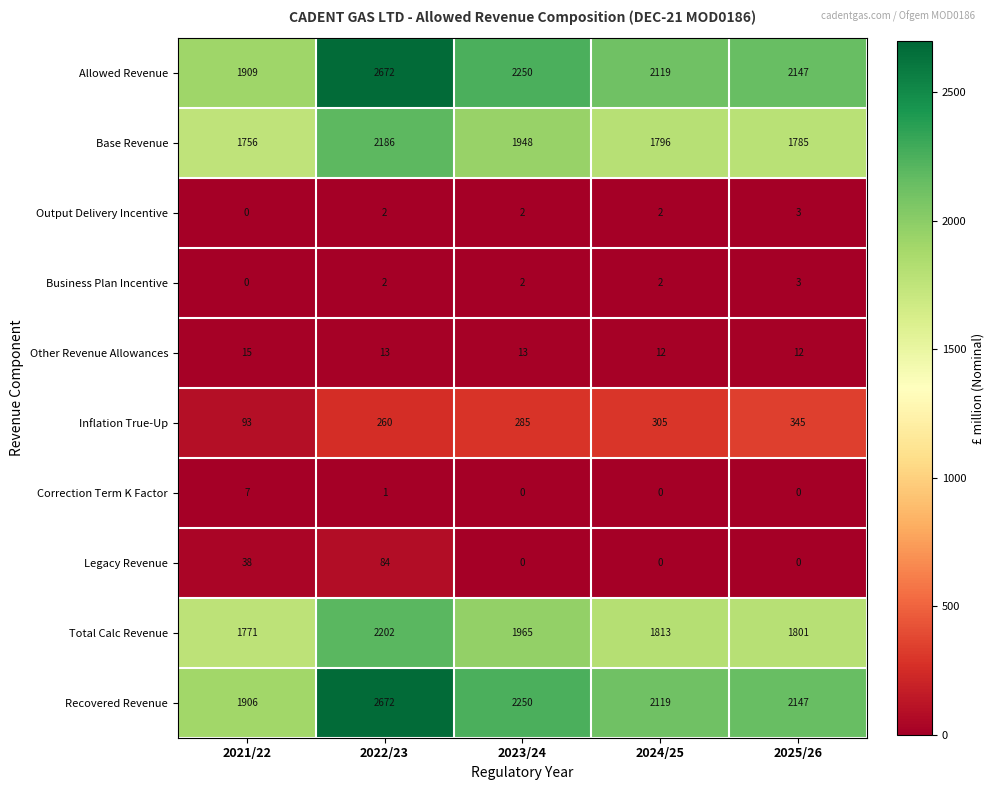

What is the sum of the Output Delivery Incentive values at 2024/25 and 2022/23?

4